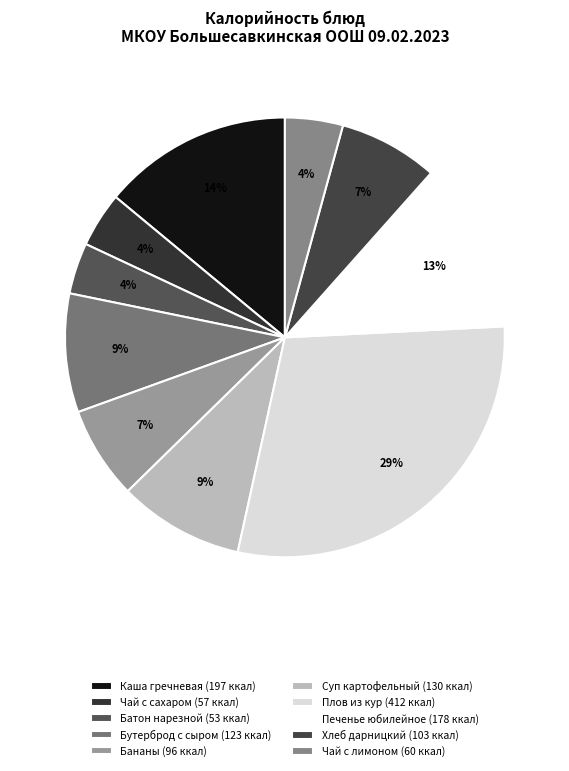

To the nearest percent, what is the difference between the largest and smallest slice percentages?

25%